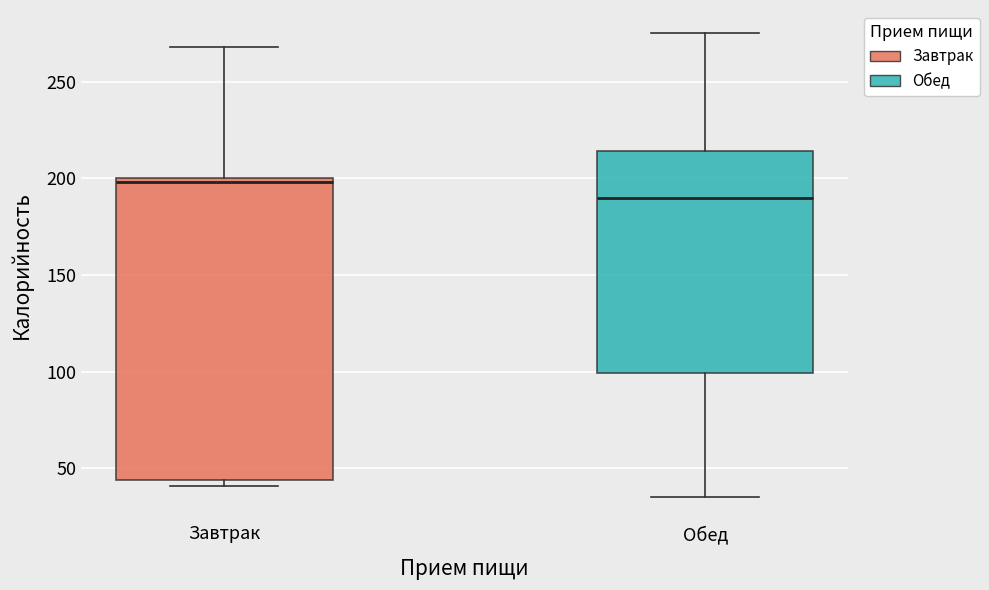

Which box is the tallest, from its lower edge to its upper edge?

Завтрак